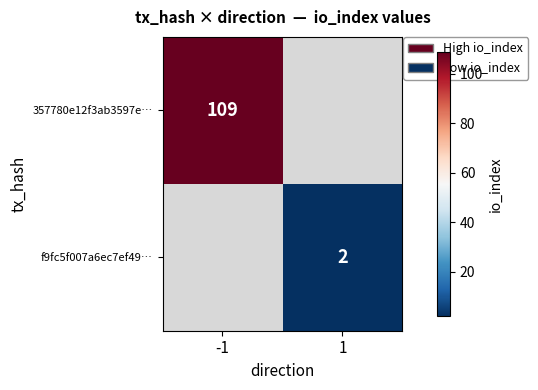

The f9fc5f007a6ec7ef49… series shows 4 at 1. True or false?

False